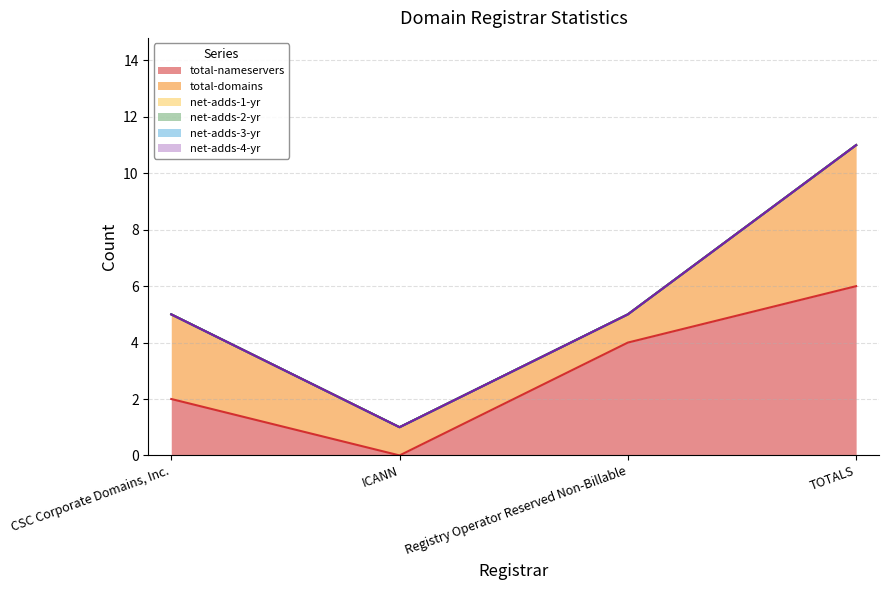

What is the spread (max minus min) of values at CSC Corporate Domains, Inc.?

3